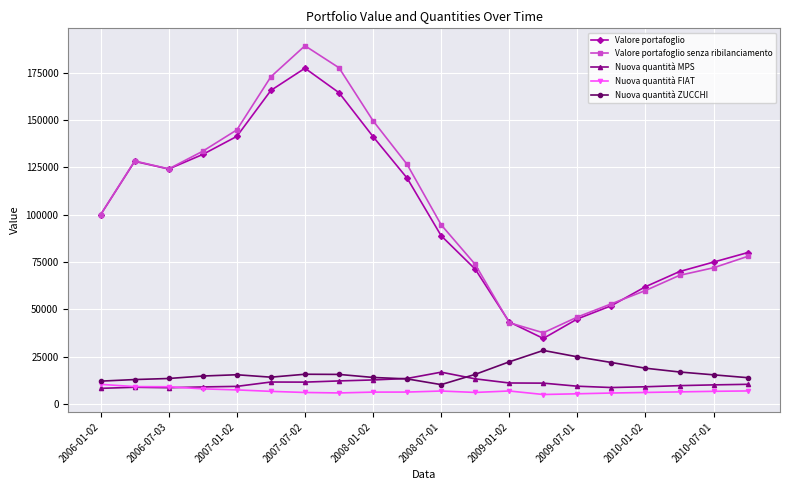

What is the greatest value displayed?

189138.8